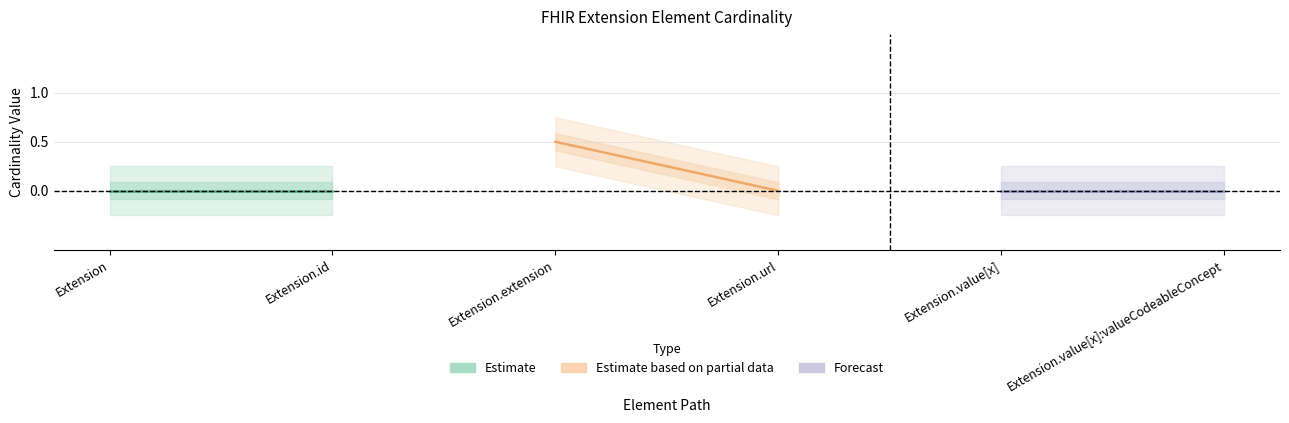

At which category does the chart reach its minimum across all series?

Extension